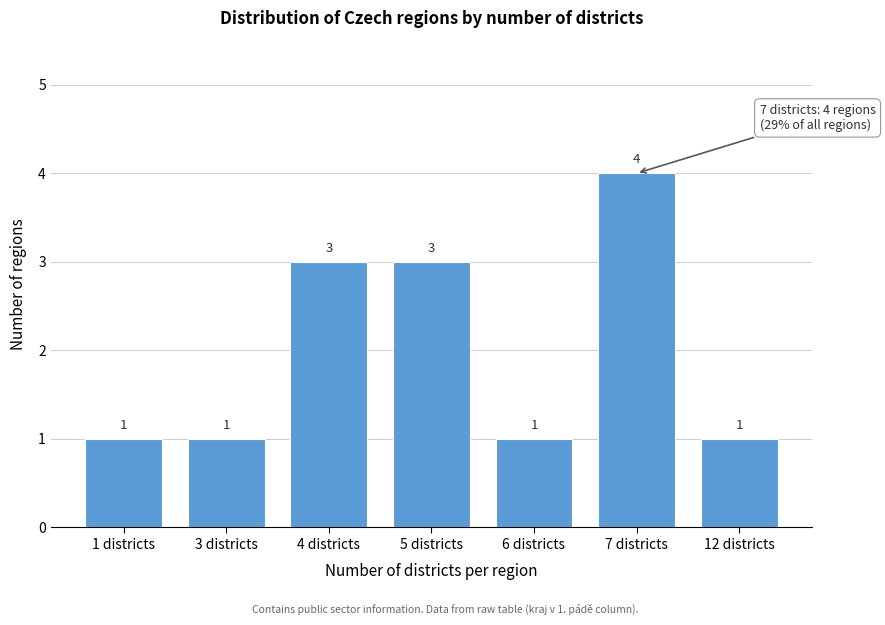

Reading left to right, extract all data points from this chart.

1	1	3	3	1	4	1